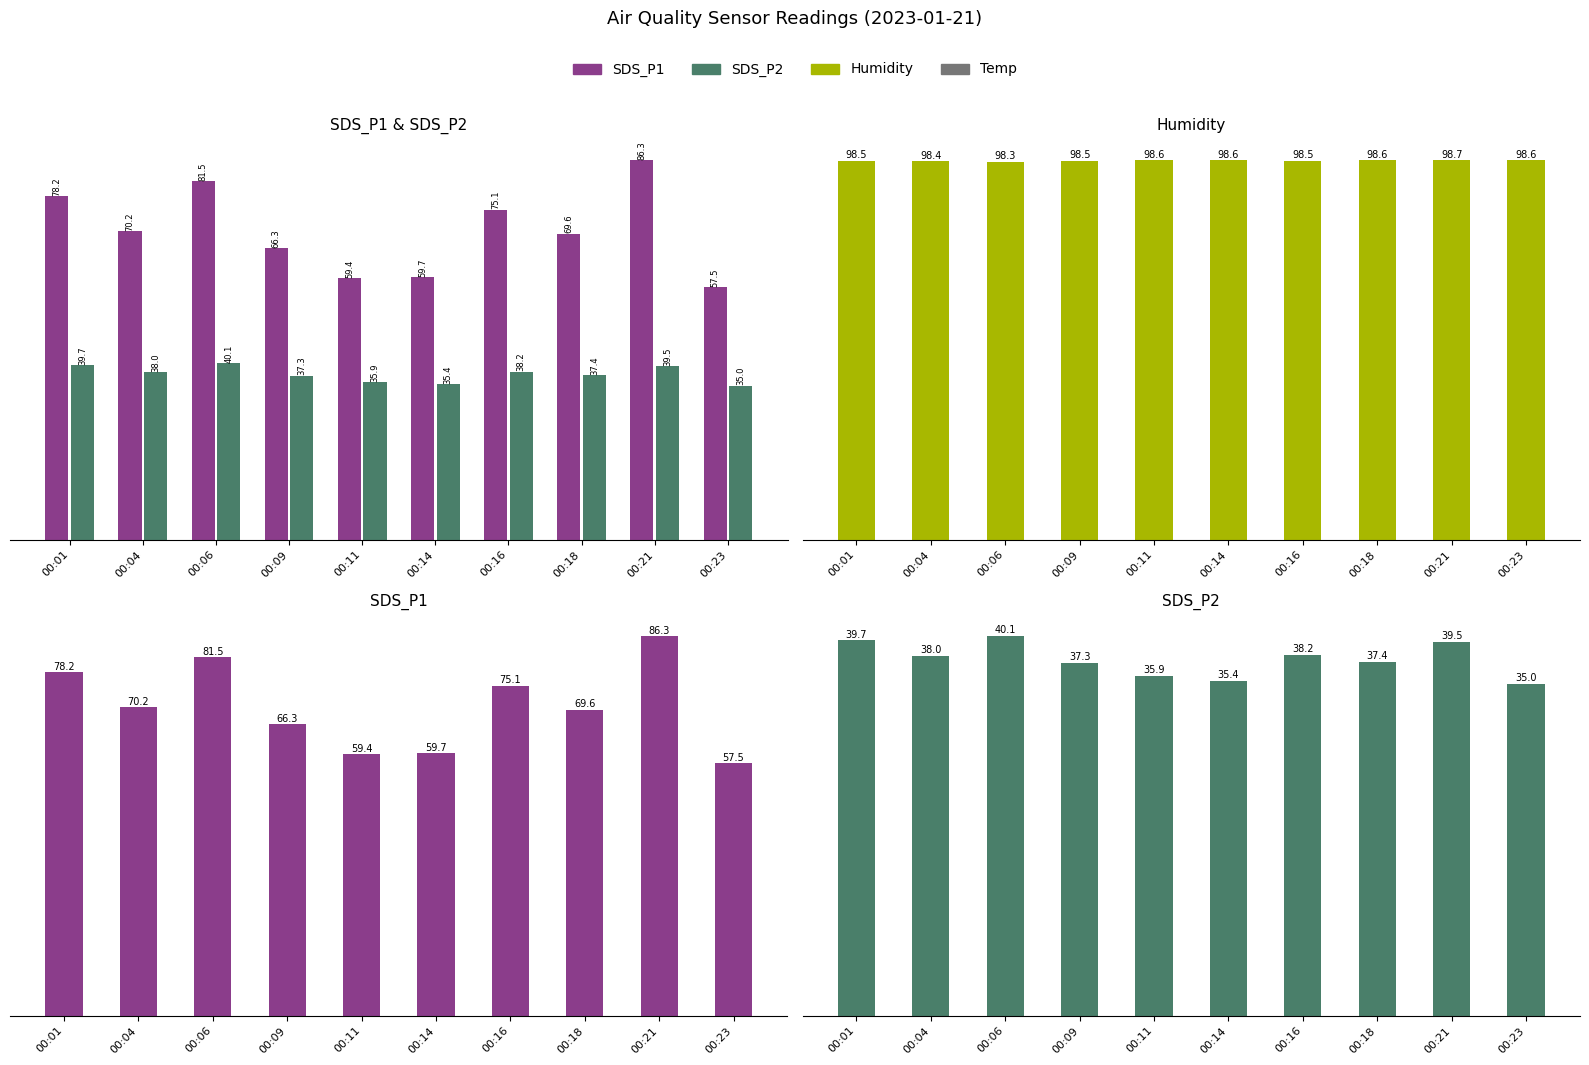

Where is SDS_P1 nearest to the value 71?

00:04